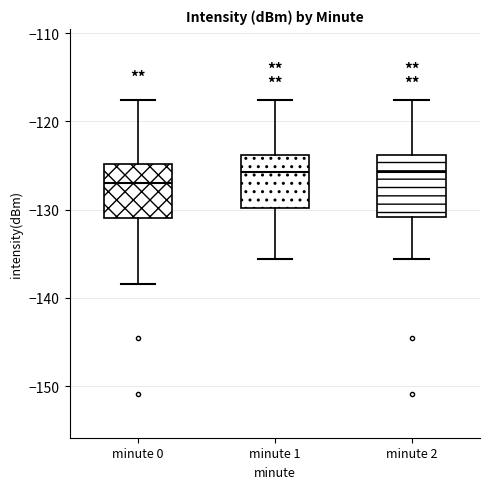

Where does the lower whisker of the box for minute 1 end on the y-axis? The values are not printed on the chart, so give them approximately, as read against the axis.

-136